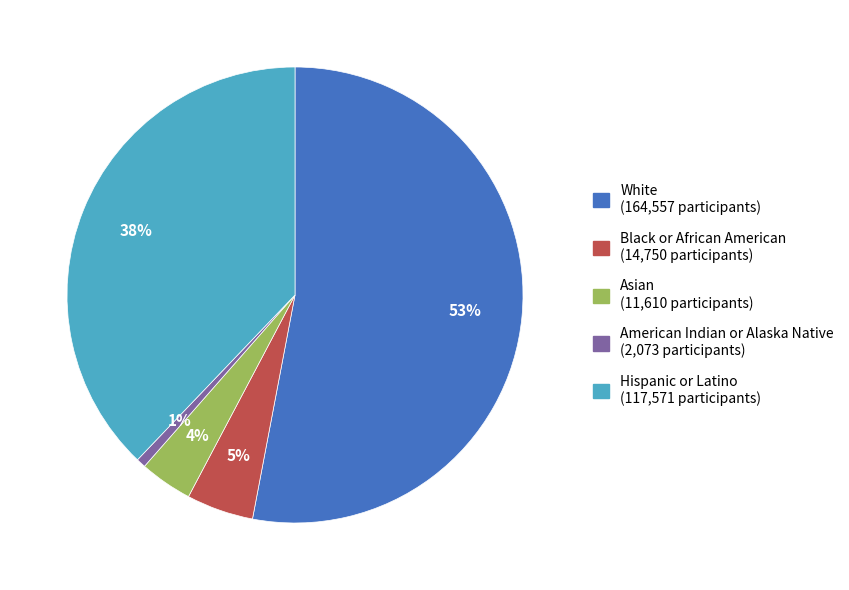

What percentage is the Hispanic or Latino slice, to the nearest percent?

38%